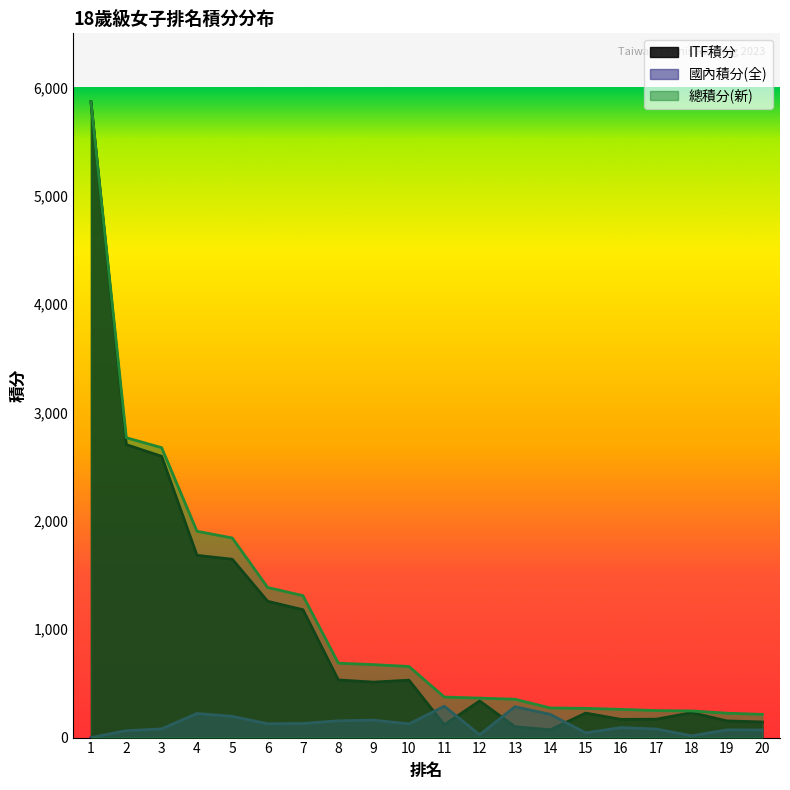

Reading right to left, transcribe all the data shown in this chart.

ITF積分: 20=144.0	19=154.0	18=230.0	17=170.0	16=168.0	15=226.0	14=72.0	13=100.0	12=338.0	11=118.0	10=530.0	9=512.0	8=532.0	7=1180.0	6=1258.0	5=1646.0	4=1682.0	3=2596.0	2=2704.0	1=5868.0
國內積分(全): 20=70.0	19=71.0	18=16.0	17=79.0	16=92.5	15=43.8	14=213.8	13=285.0	12=26.2	11=289.2	10=126.2	9=161.2	8=155.0	7=130.0	6=127.5	5=196.2	4=222.5	3=80.0	2=63.8	1=0.0
總積分(新): 20=214.0	19=225.0	18=246.0	17=249.0	16=260.5	15=269.8	14=273.2	13=353.8	12=364.2	11=374.2	10=656.2	9=673.2	8=687.0	7=1310.0	6=1385.5	5=1842.2	4=1904.5	3=2676.0	2=2767.8	1=5868.0